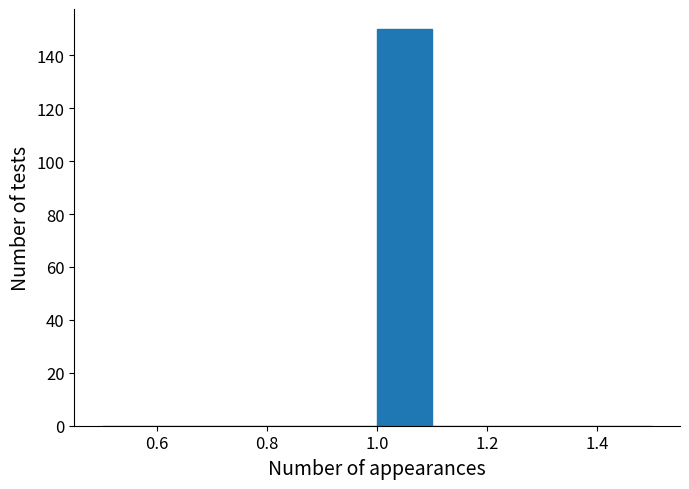

Which range on the x-axis has the tallest bar?

1.0 to 1.1